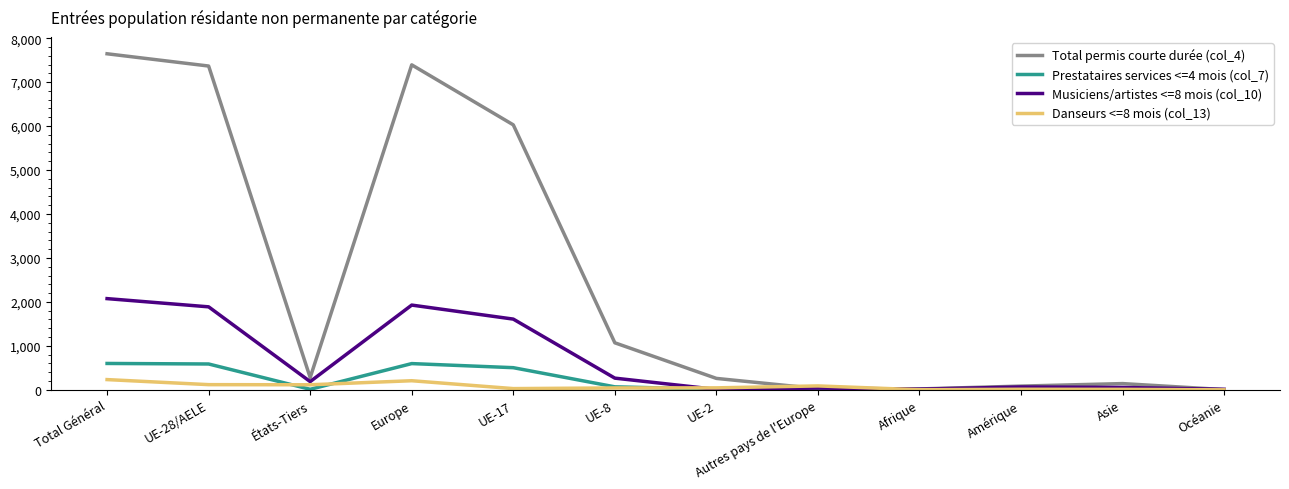

What is the maximum value shown in the chart?

7645